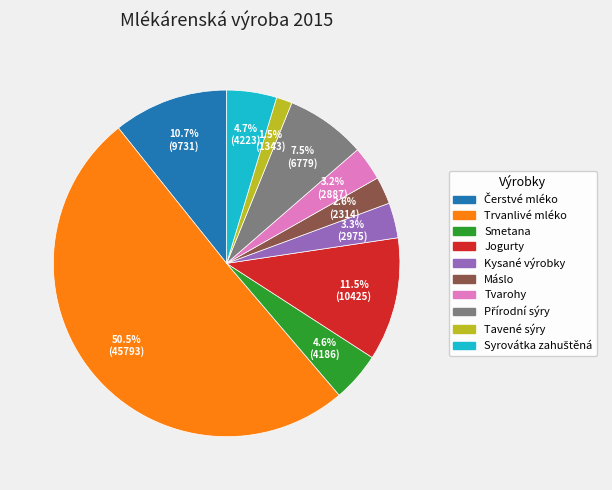

Which slice represents more than half of the pie?

Trvanlivé mléko